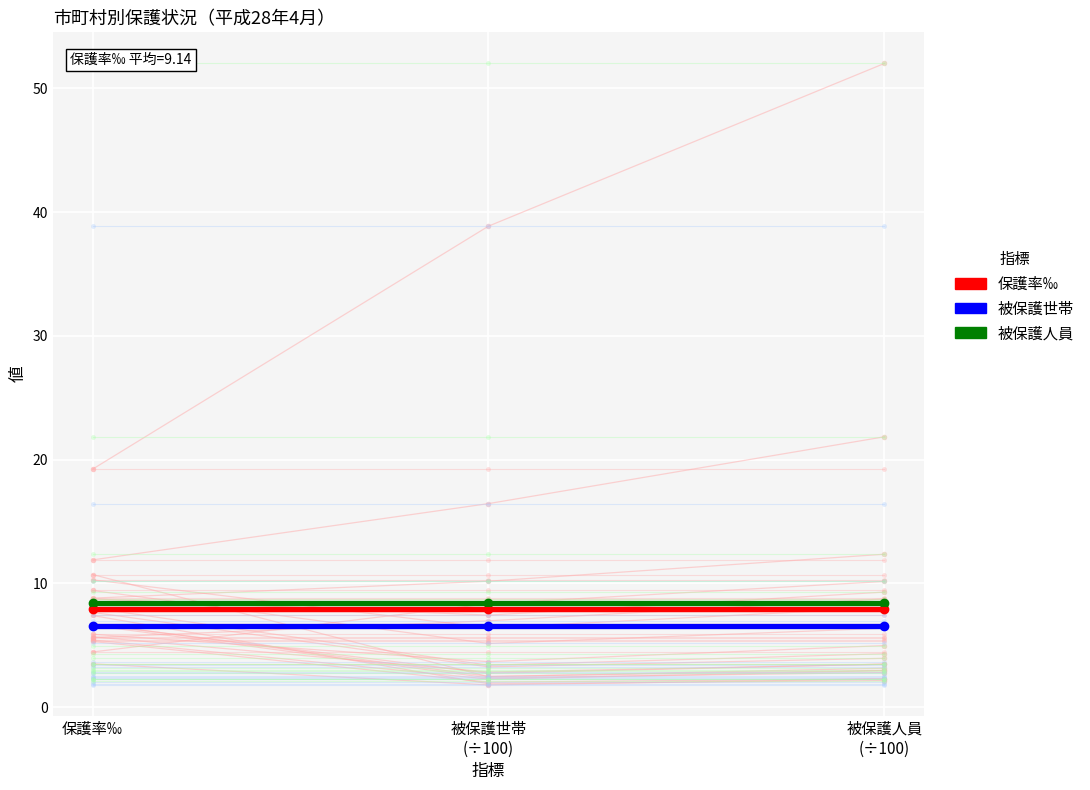

Is this an area chart (filled region under the line)?

No